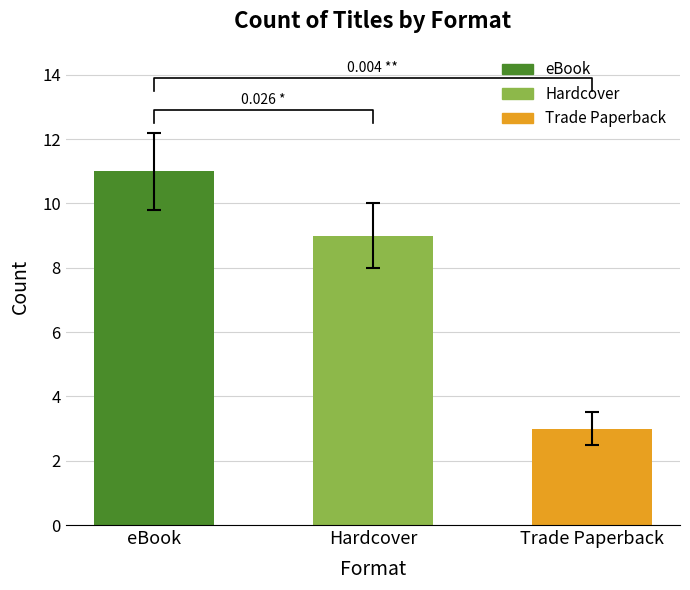

What is the average value?

8